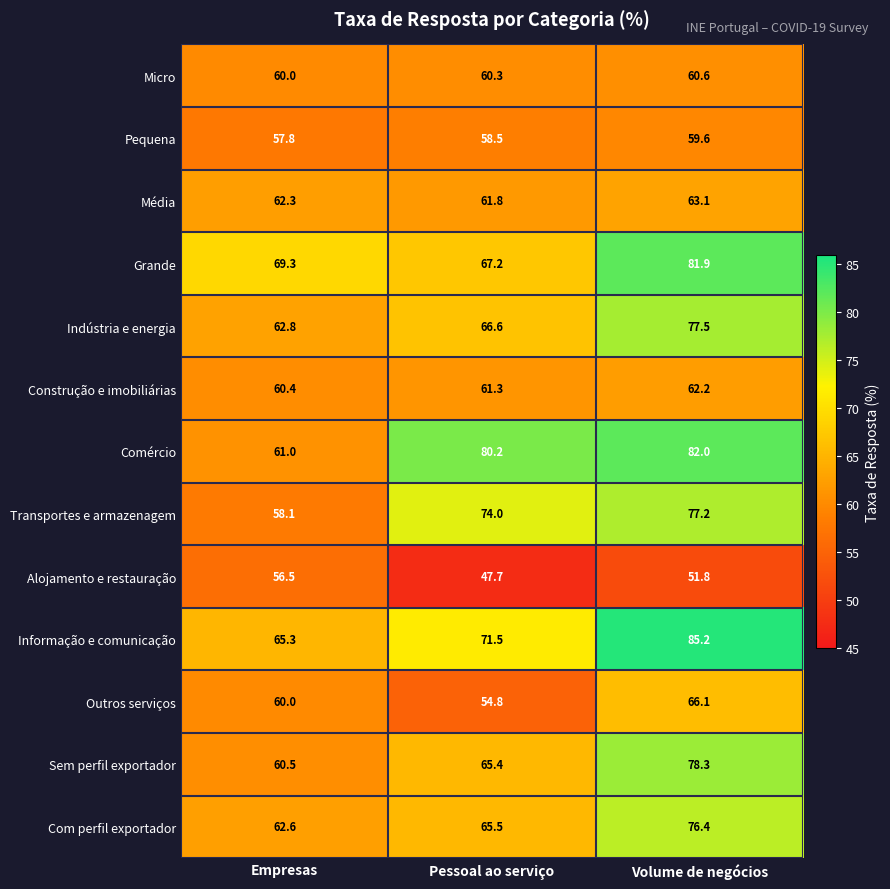

At which category is the sum across all series the highest?

Volume de negócios